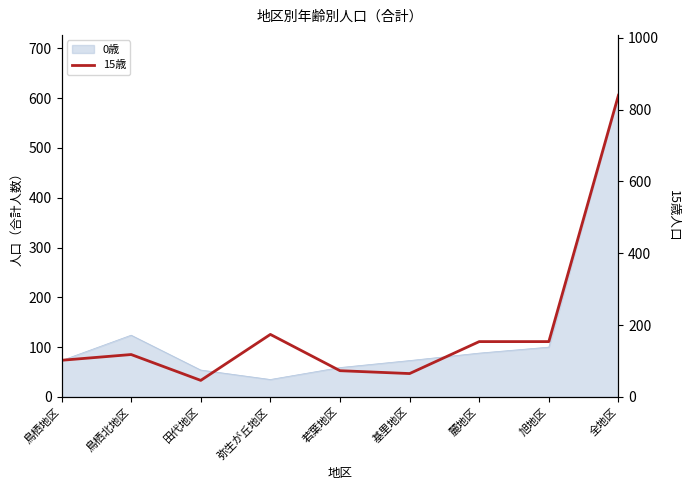

What position from the left is 基里地区?

6